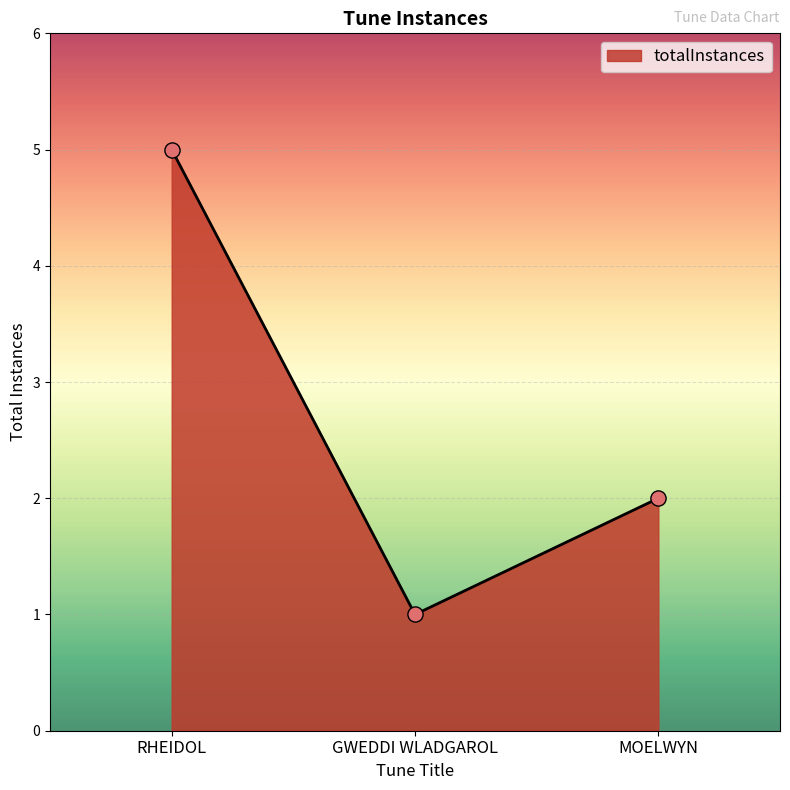

Between GWEDDI WLADGAROL and MOELWYN, which is larger?

MOELWYN